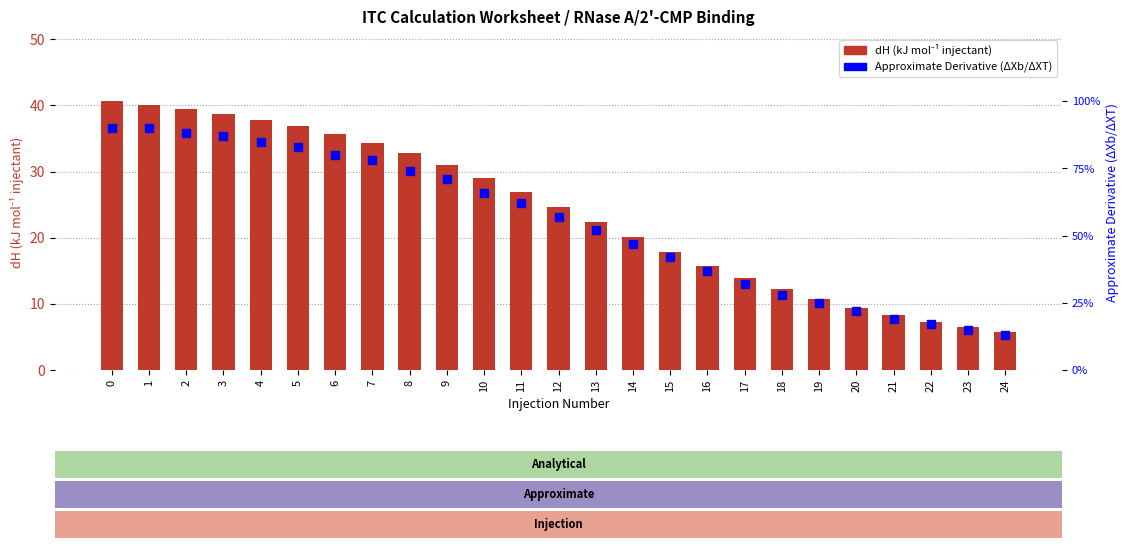

Which series contains the highest Y value?

dH (kJ mol⁻¹ injectant)